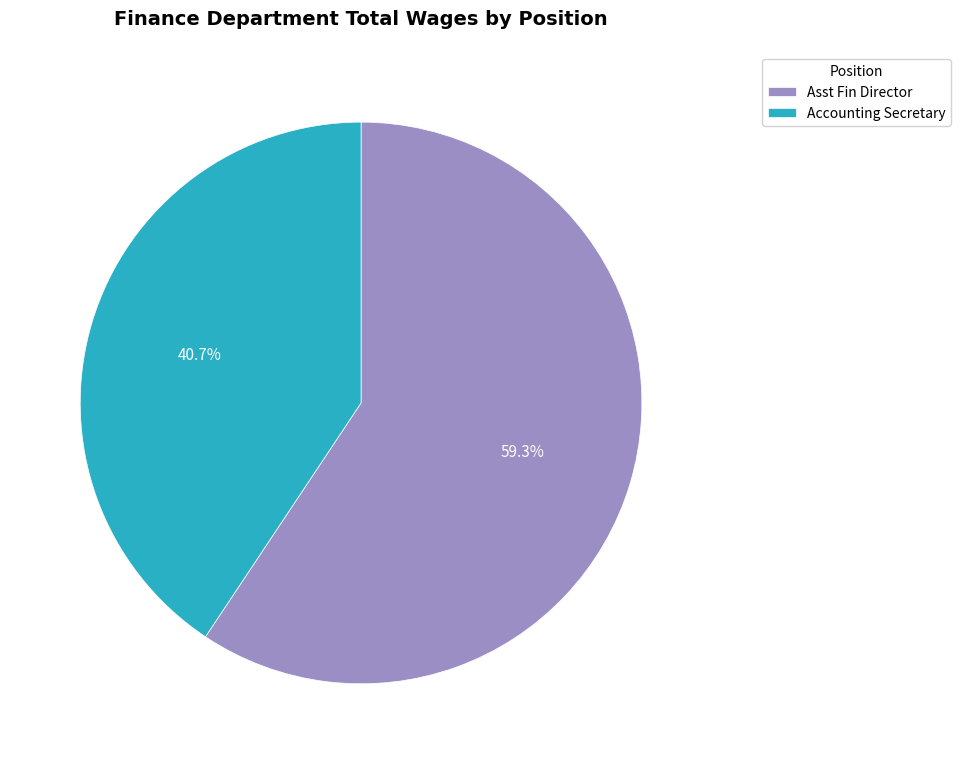

What is the smallest slice in the pie chart?

Accounting Secretary